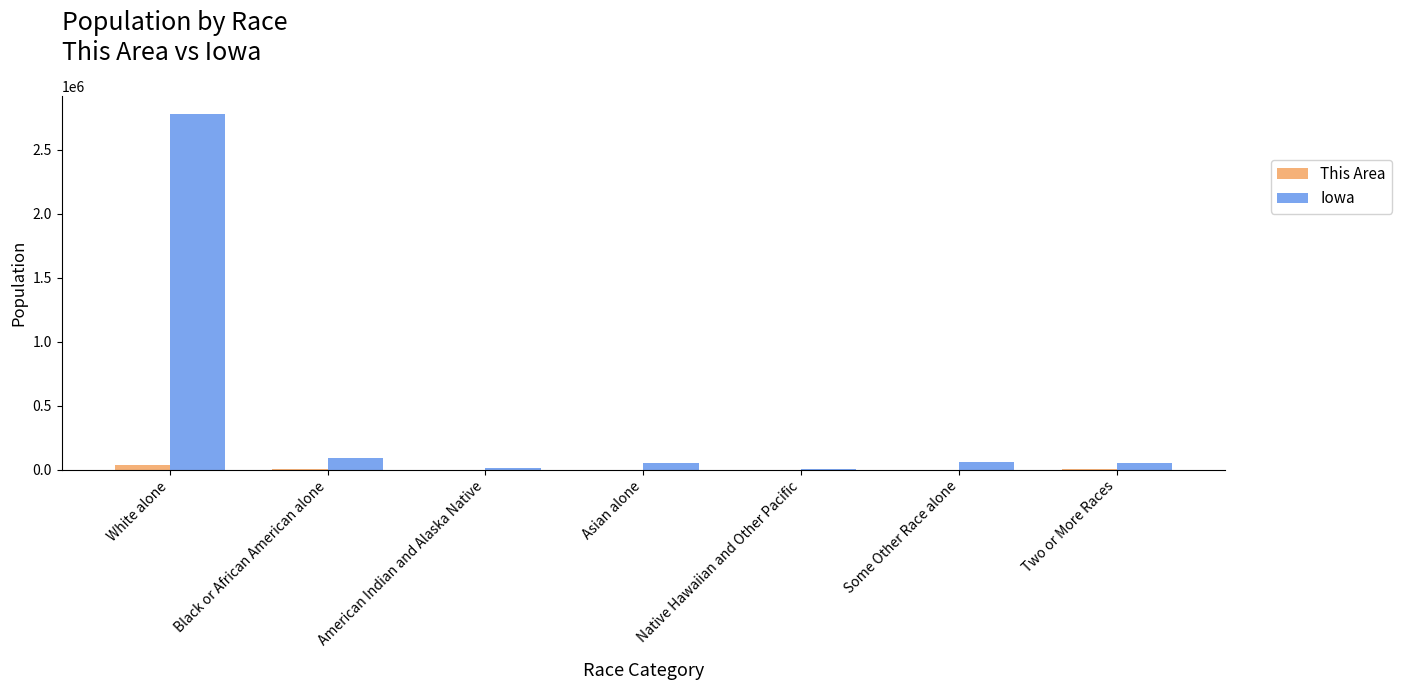

At which category is the sum across all series the highest?

White alone